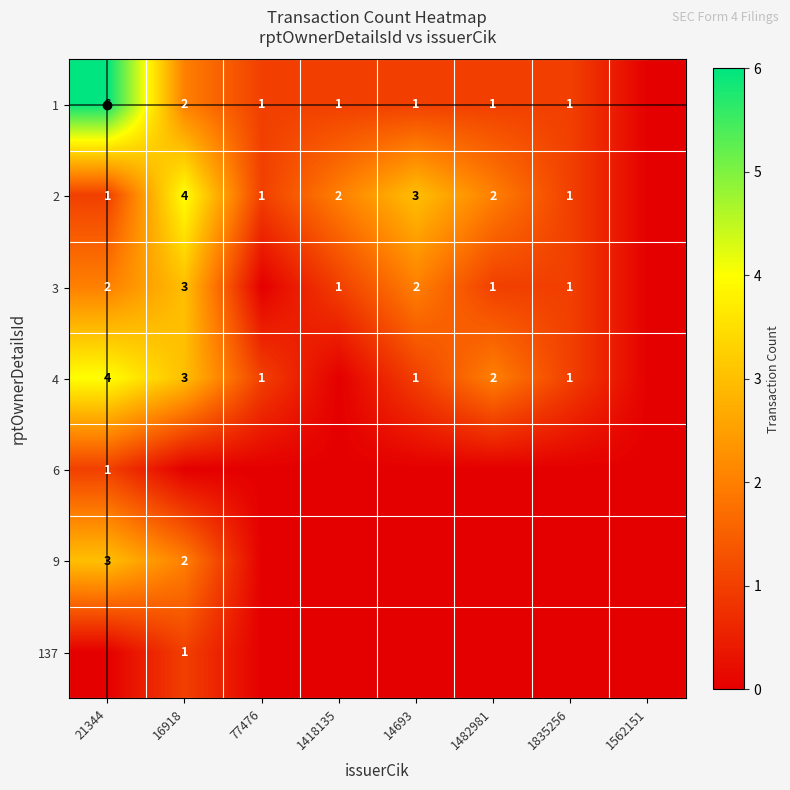

What is the total value across all series at 14693?

7